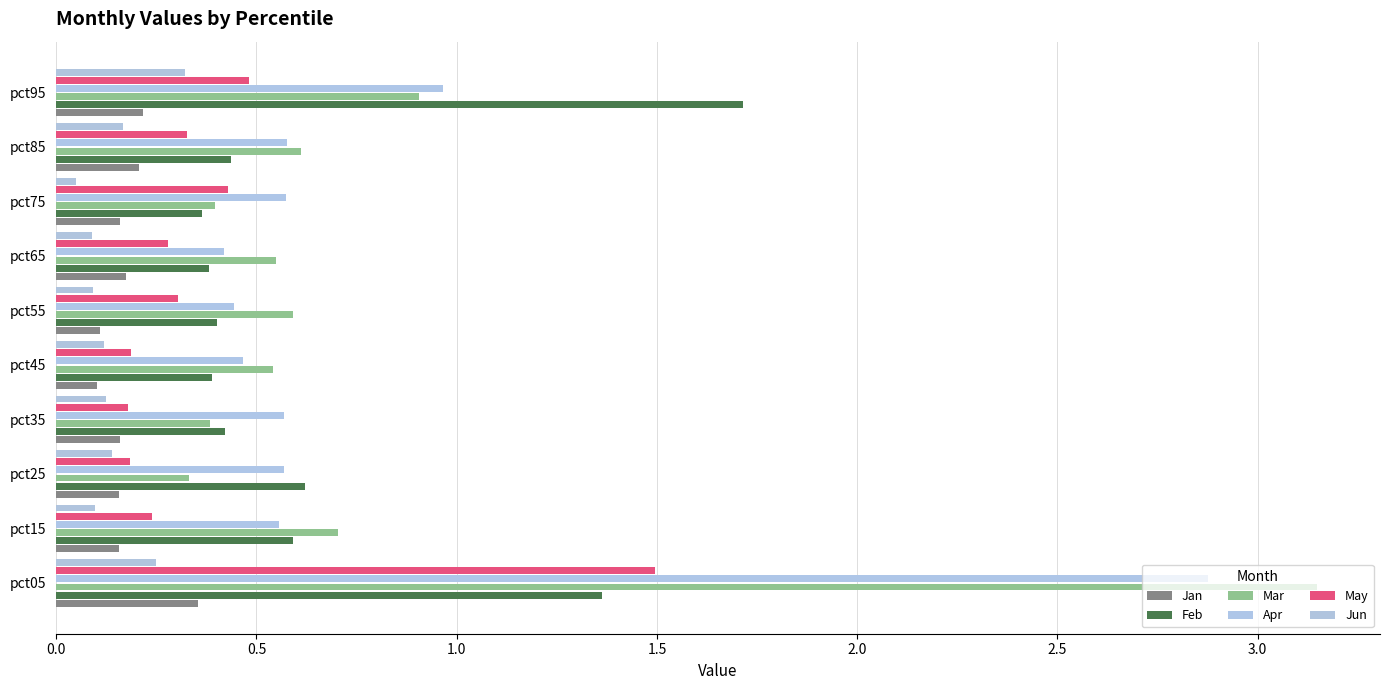

Count the number of data series in this chart.

6